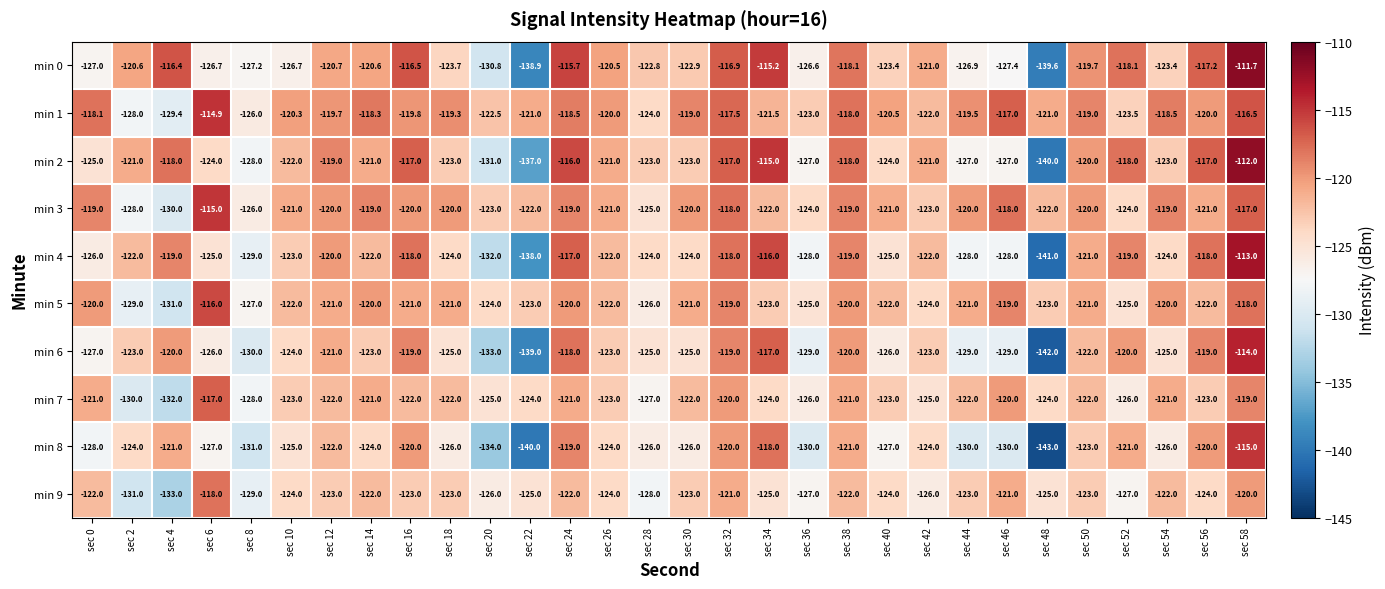

At which category is the sum across all series the highest?

sec 58